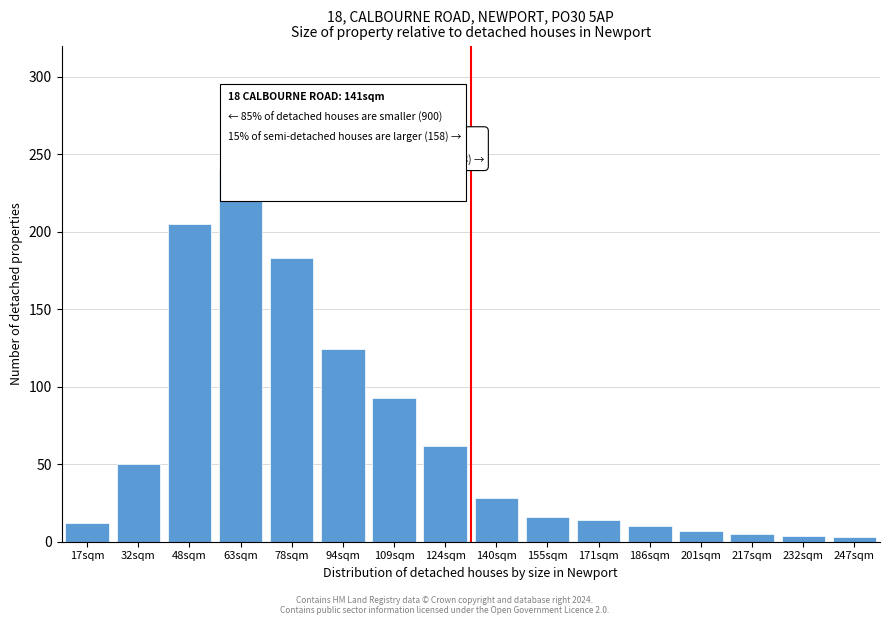

What is the sum of all values?

1056